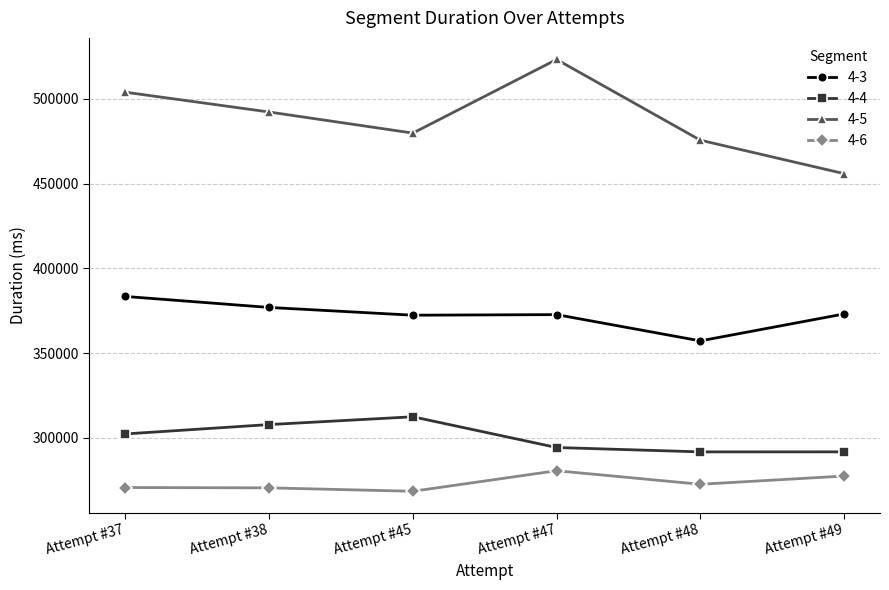

List the series in order of their peak value, highest first.

4-5, 4-3, 4-4, 4-6